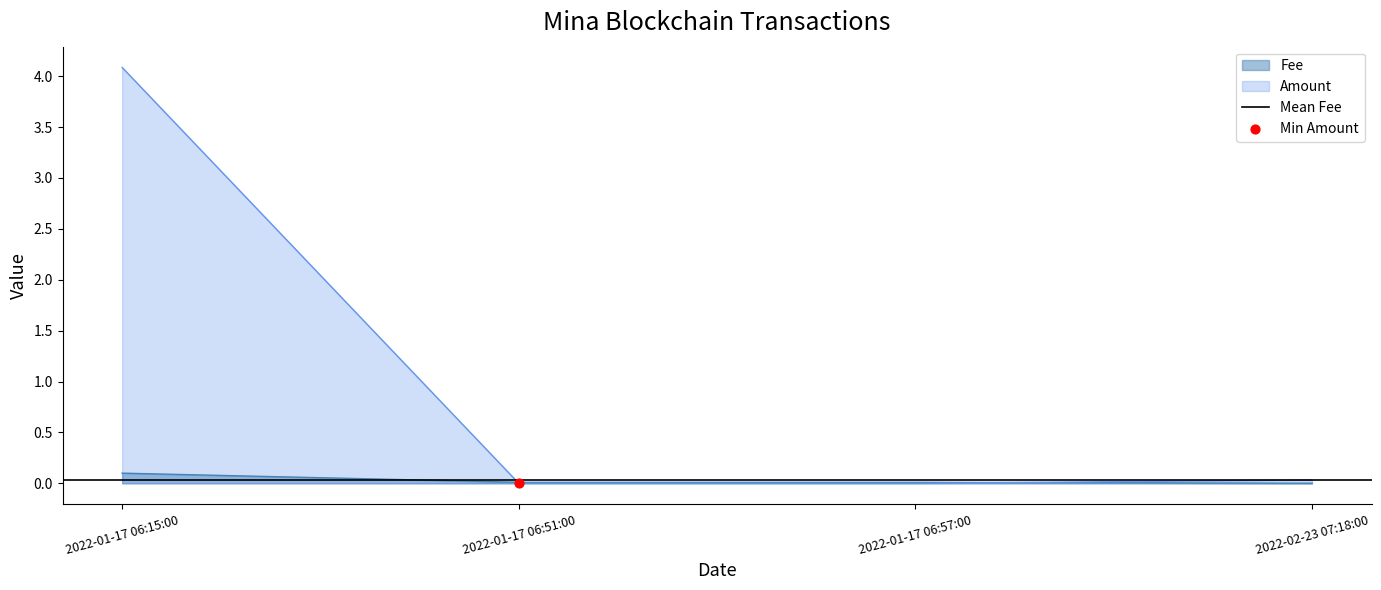

Which series contains the highest Y value?

Amount